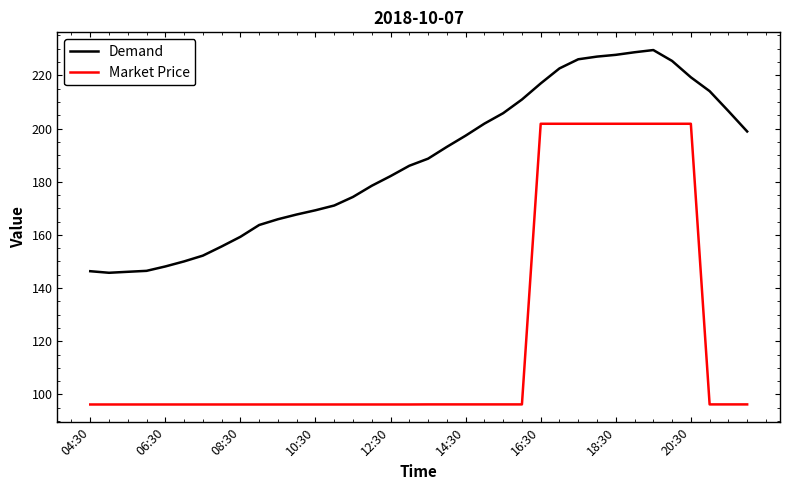

Which series has the largest total across all categories?

Demand